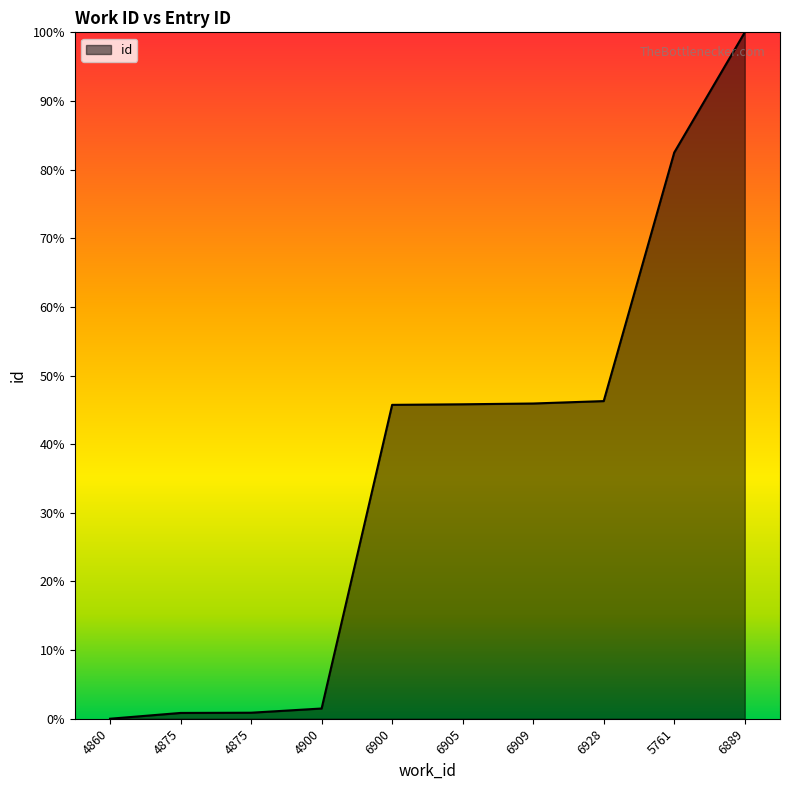

Does the chart have visible grid lines?

No